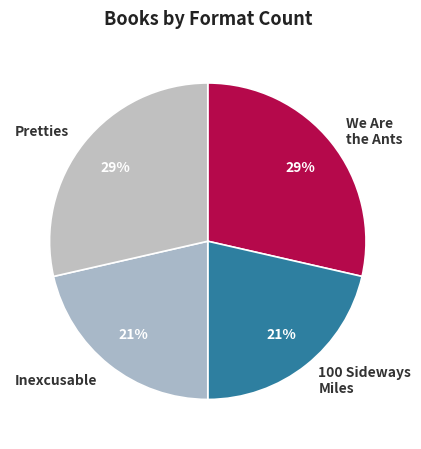

True or false: 100 Sideways Miles accounts for 21% of the total.

True